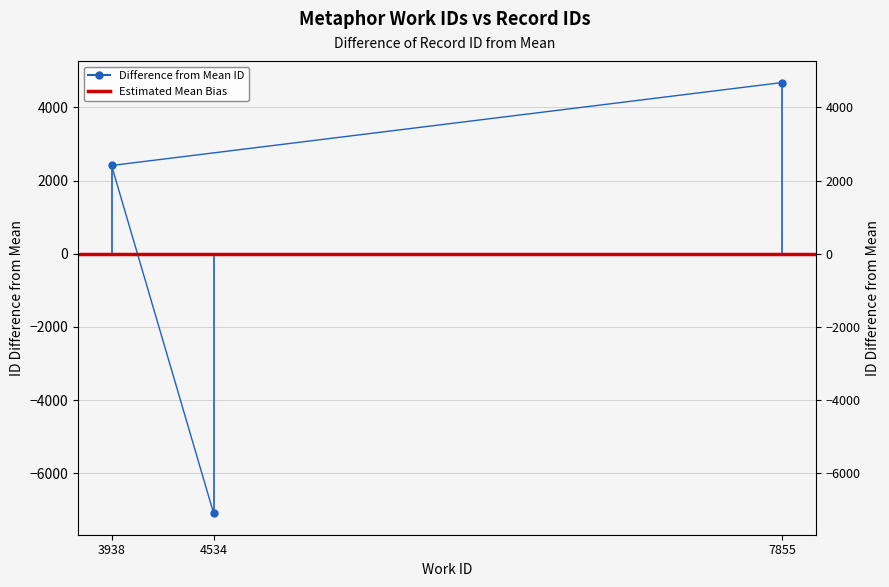

Which has a higher value, 3938 or 7855?

7855